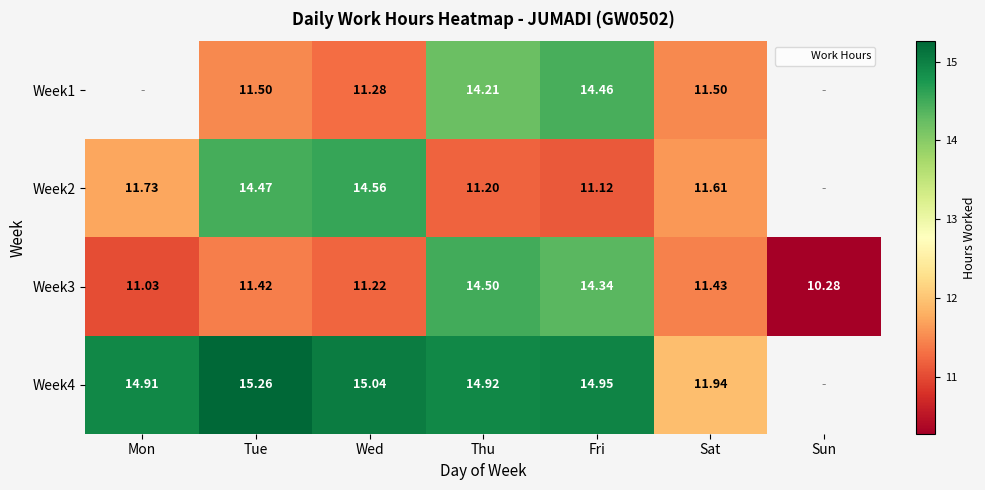

Is the value of Week3 at Wed greater than the value of Week2 at Mon?

No